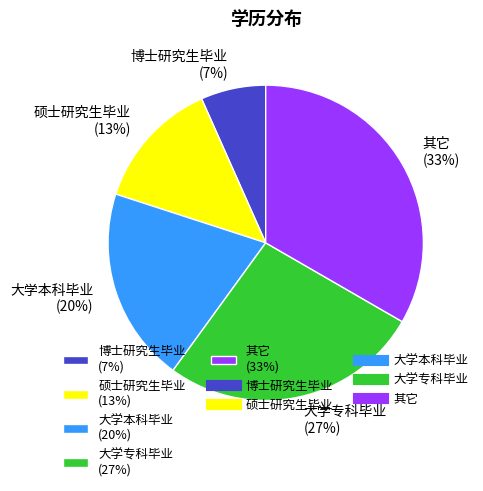

Count the number of slices in the pie.

5